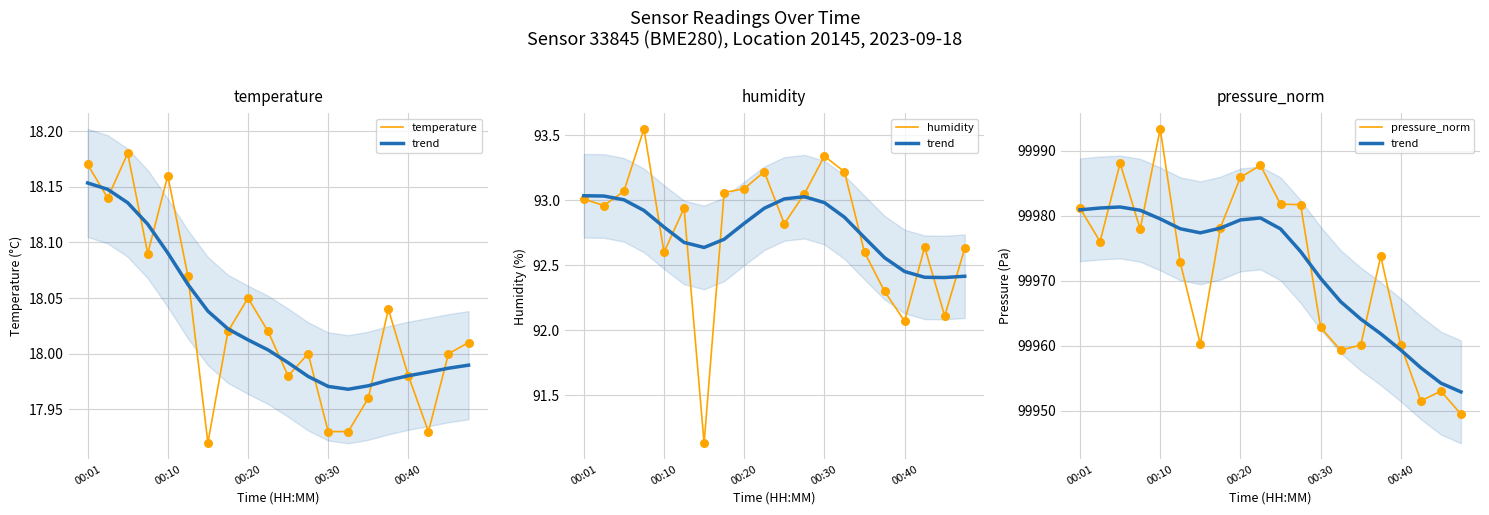

At how many categories does at least one series exceed 97351?

20